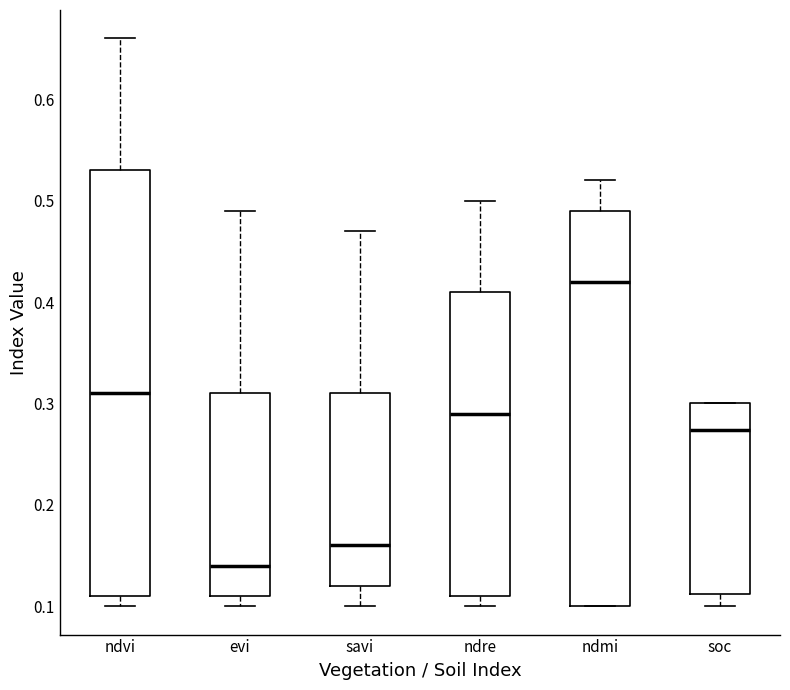

Which box has the lowest median line?

evi